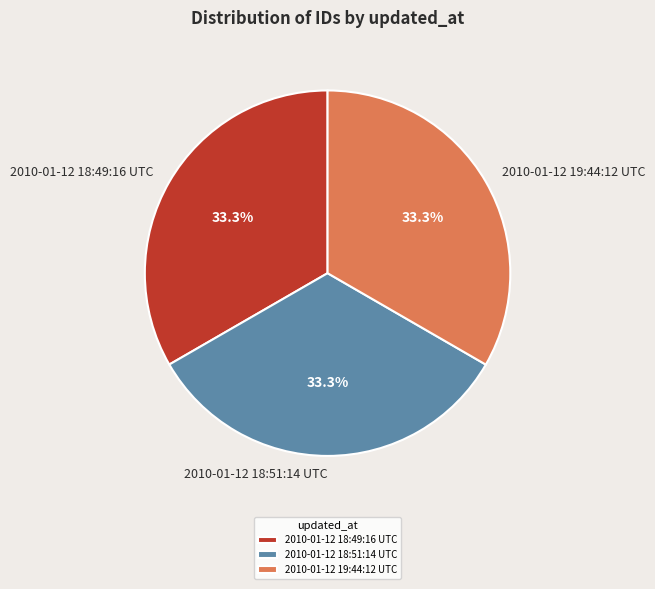

Is there any slice that represents more than half of the pie?

No